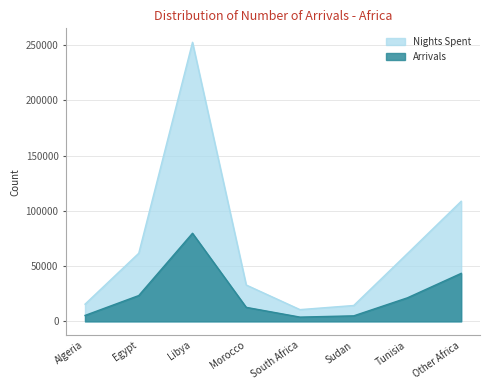

What is the spread (max minus min) of values at Libya?

172736